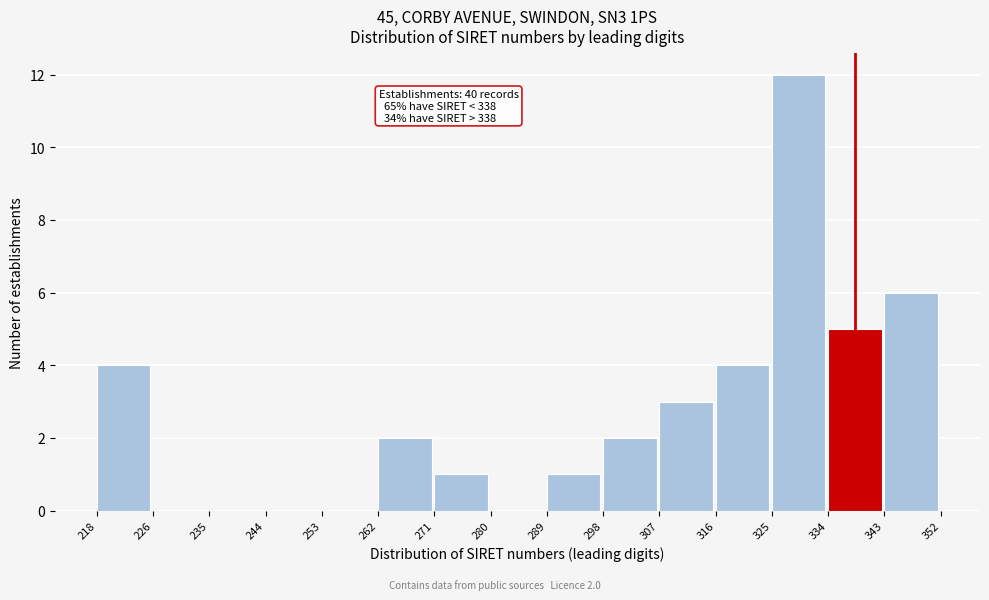

Over which range of the x-axis is the bar tallest?

325 to 334